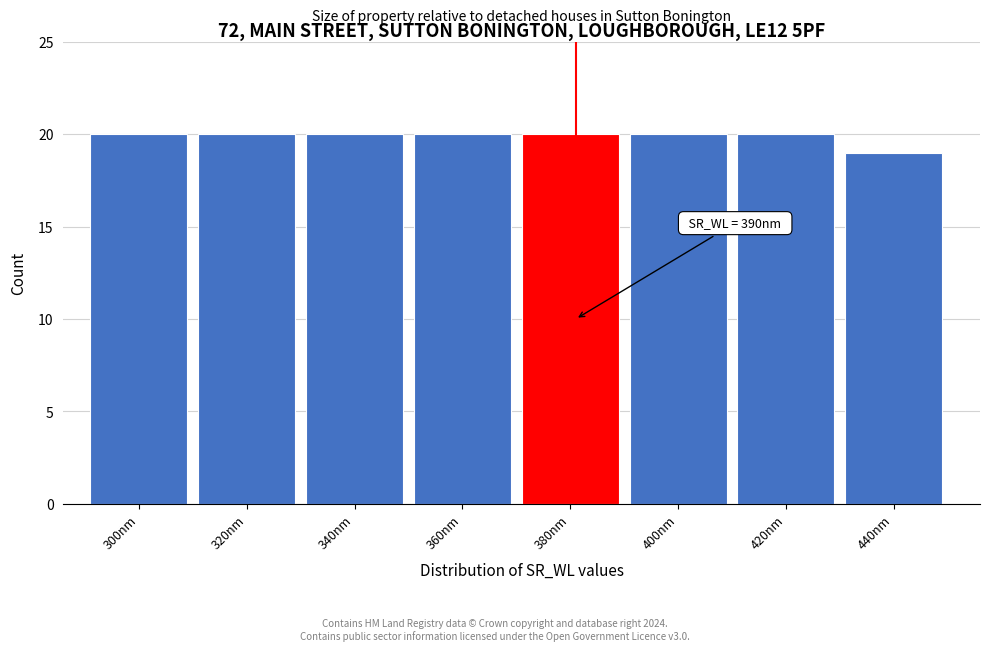

Reading right to left, list all the values displayed in this chart.

19	20	20	20	20	20	20	20